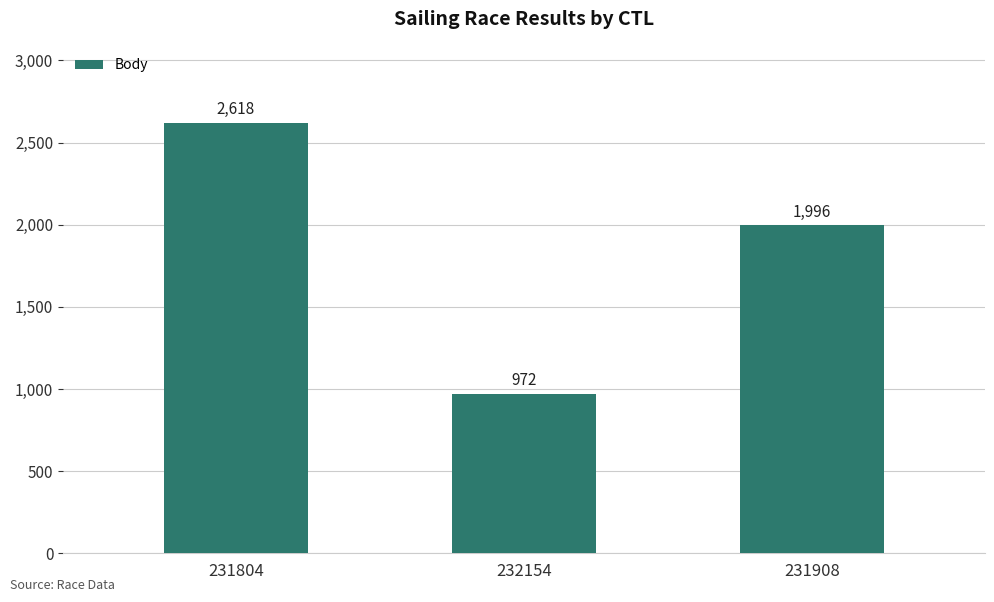

At which category does the chart reach its peak across all series?

231804